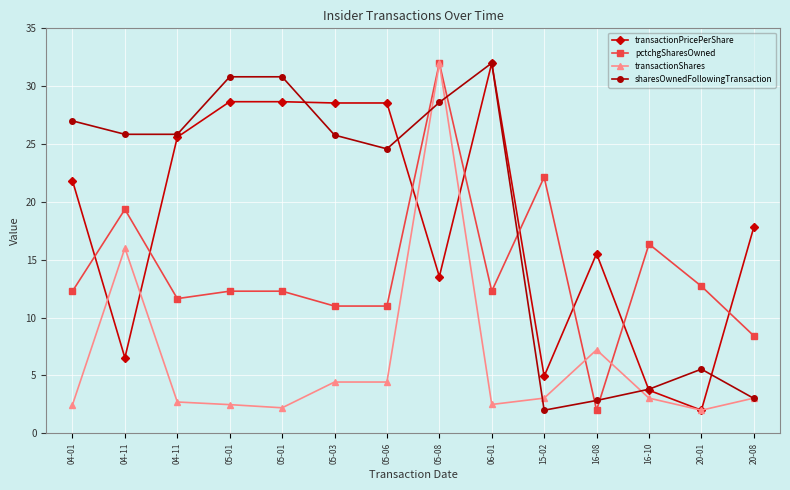

Reading left to right, transcribe all the data shown in this chart.

transactionPricePerShare: 04-01=21.8	04-11=6.5	04-11=25.6	05-01=28.7	05-01=28.7	05-03=28.5	05-06=28.5	05-08=13.5	06-01=32.0	15-02=4.9	16-08=15.5	16-10=3.7	20-01=2.0	20-08=17.8
pctchgSharesOwned: 04-01=12.3	04-11=19.4	04-11=11.6	05-01=12.3	05-01=12.3	05-03=11.0	05-06=11.0	05-08=32.0	06-01=12.3	15-02=22.1	16-08=2.0	16-10=16.4	20-01=12.7	20-08=8.4
transactionShares: 04-01=2.5	04-11=16.0	04-11=2.7	05-01=2.5	05-01=2.2	05-03=4.4	05-06=4.4	05-08=32.0	06-01=2.5	15-02=3.0	16-08=7.2	16-10=3.0	20-01=2.0	20-08=3.0
sharesOwnedFollowingTransaction: 04-01=27.0	04-11=25.8	04-11=25.8	05-01=30.8	05-01=30.8	05-03=25.8	05-06=24.6	05-08=28.6	06-01=32.0	15-02=2.0	16-08=2.8	16-10=3.8	20-01=5.5	20-08=3.0